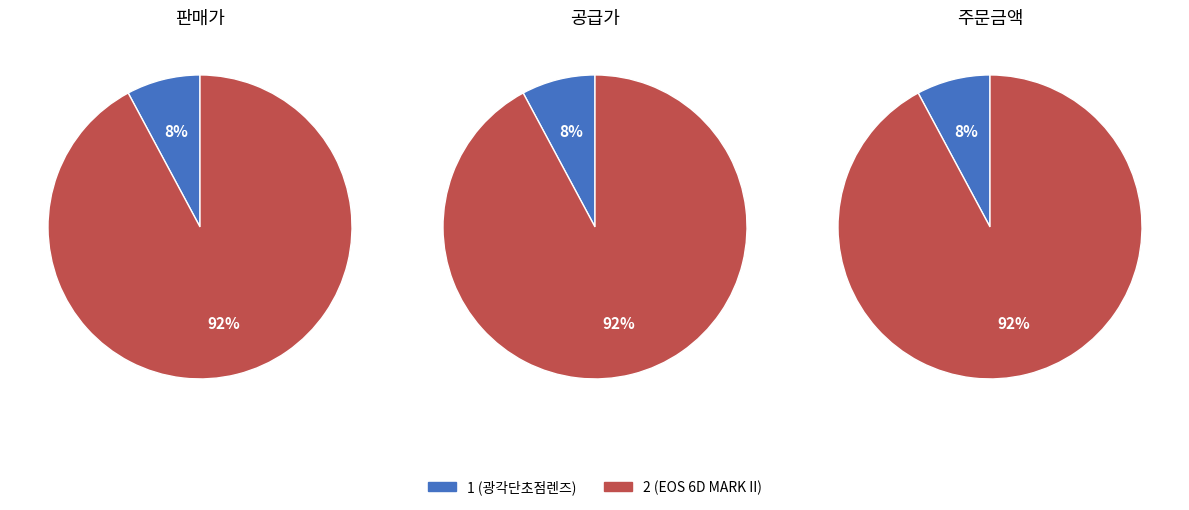

Rank the categories by 공급가 value from lowest to highest.

1 (광각단초점렌즈), 2 (EOS 6D MARK II)